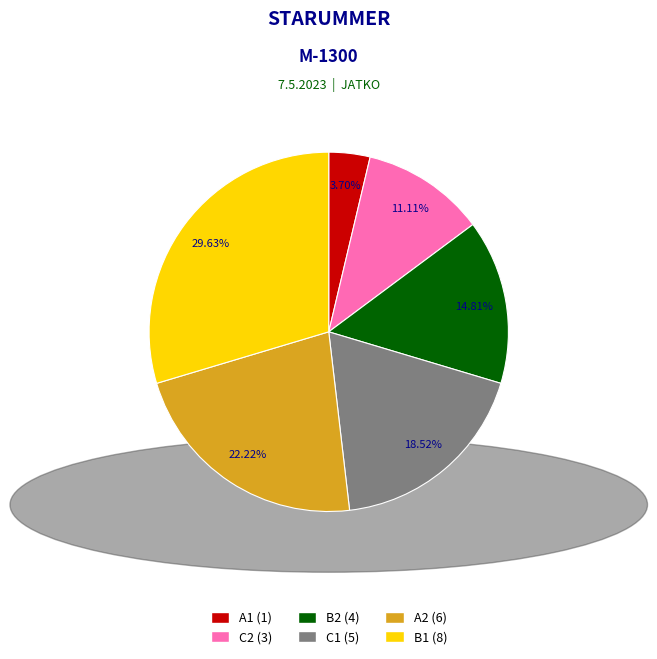

How many slices are in this pie chart?

6